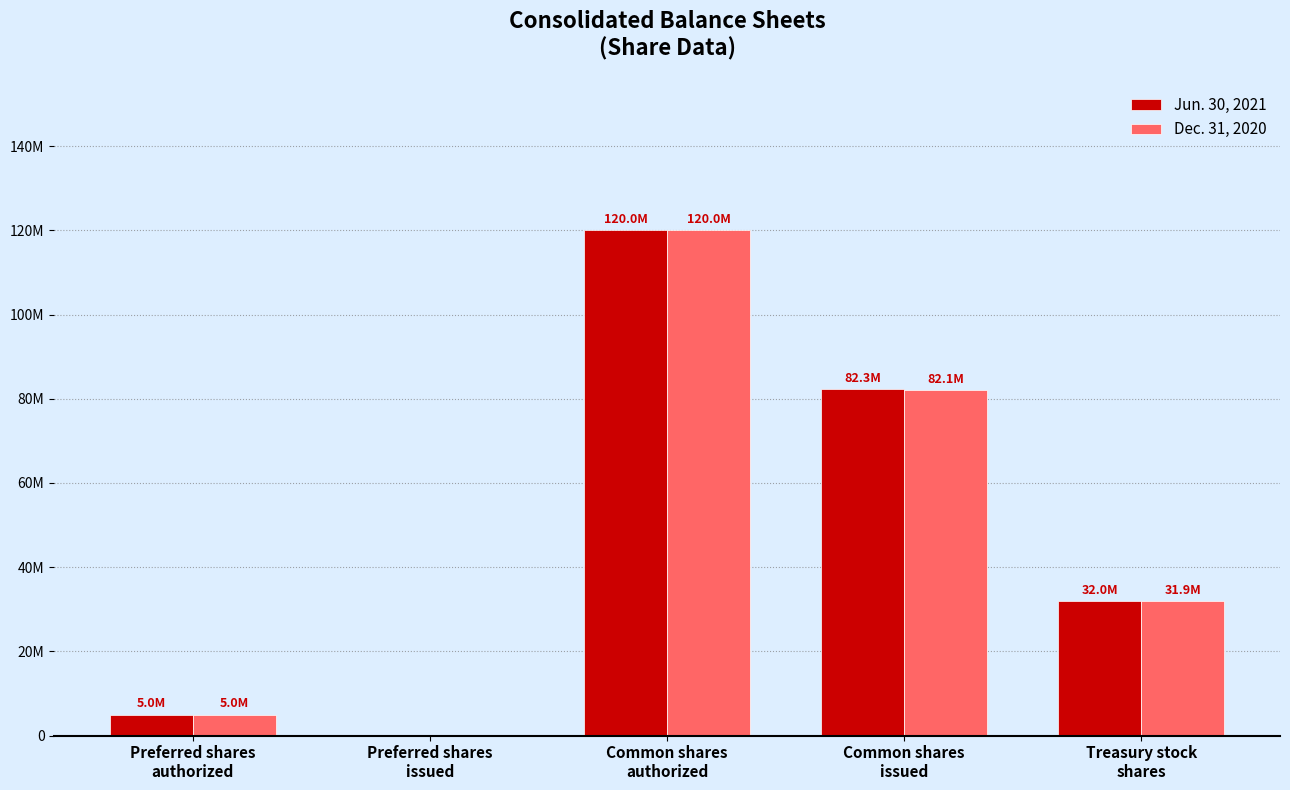

What is the greatest value displayed?

120000000